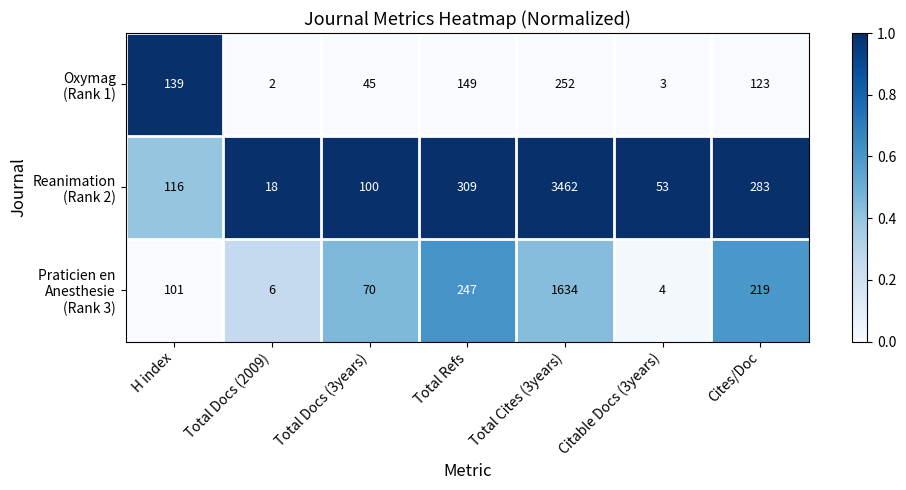

Which category has the lowest value across all series?

Total Docs (2009)